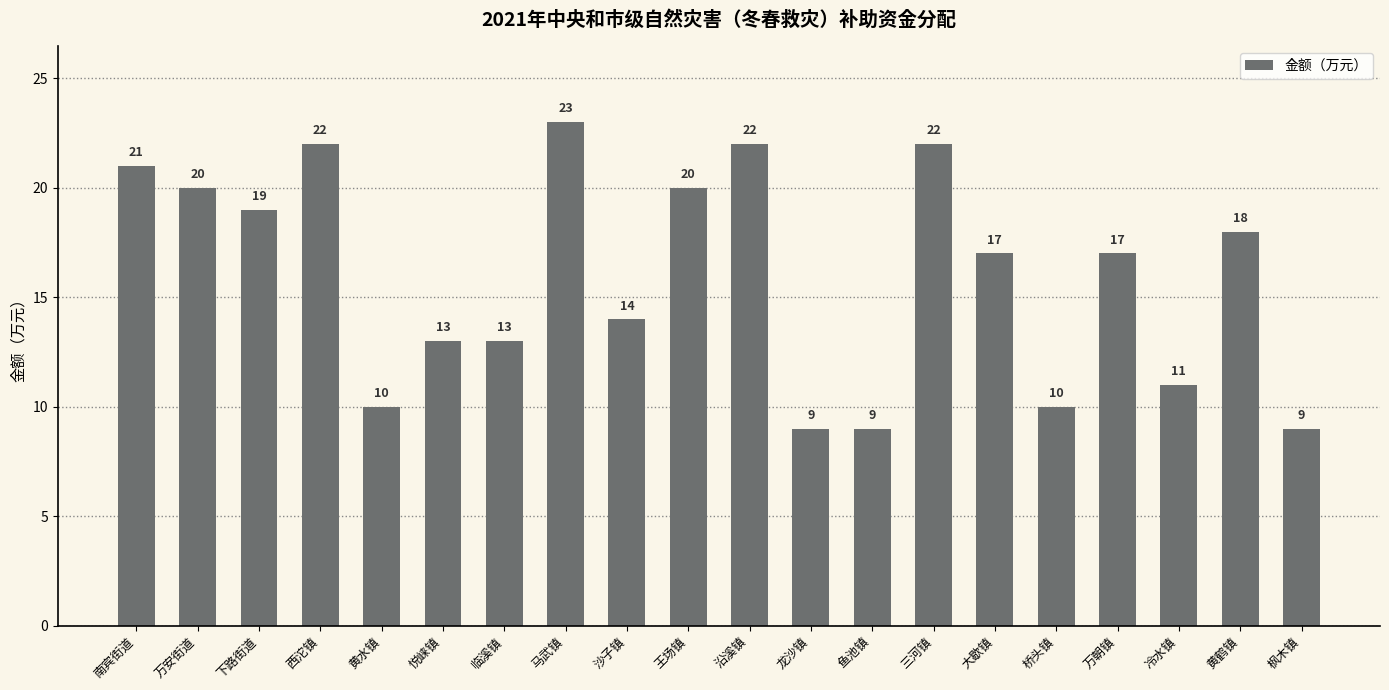

Reading left to right, list all the values displayed in this chart.

南宾街道=21	万安街道=20	下路街道=19	西沱镇=22	黄水镇=10	悦崃镇=13	临溪镇=13	马武镇=23	沙子镇=14	王场镇=20	沿溪镇=22	龙沙镇=9	鱼池镇=9	三河镇=22	大歇镇=17	桥头镇=10	万朝镇=17	冷水镇=11	黄鹤镇=18	枫木镇=9